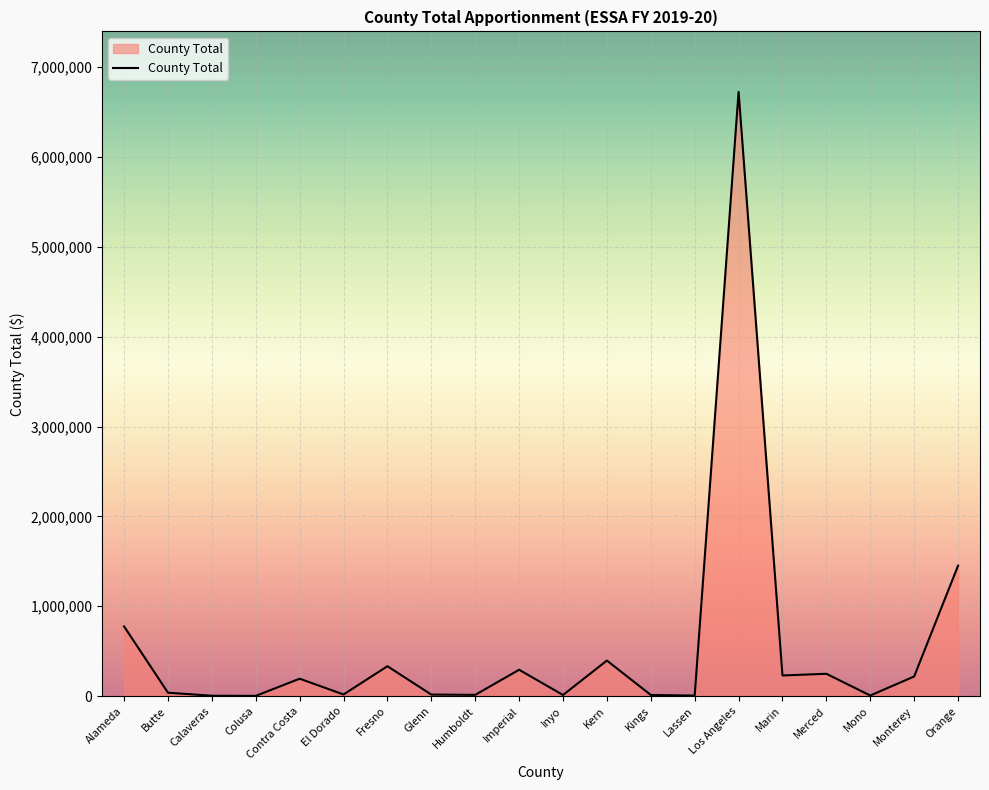

Where is the data nearest to the value 3363758?

Orange